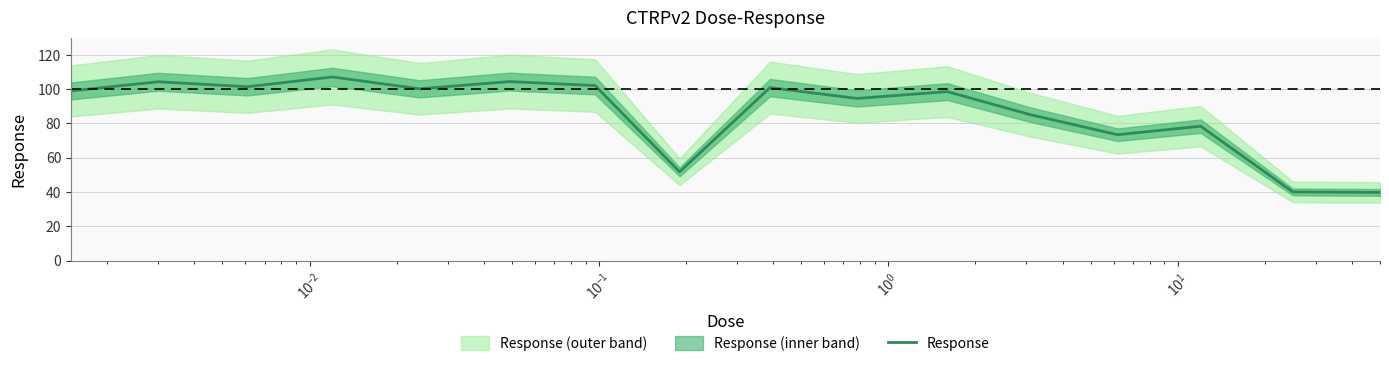

What is the maximum value for Response?

107.1